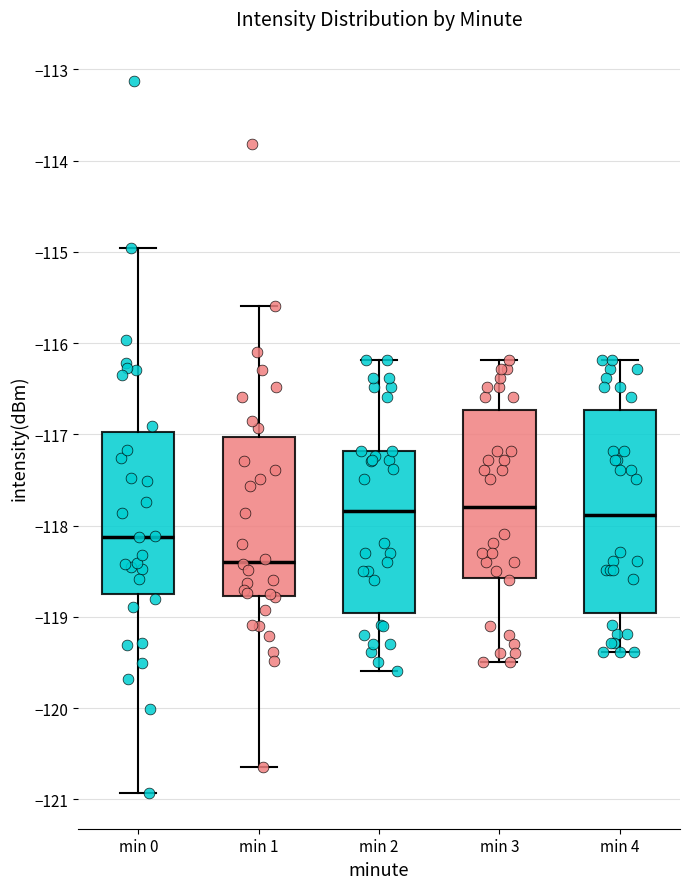

Reading left to right, read every box against the y-axis: the position of its median line, the range the box covers, and the ends of its whiskers. The values are not printed on the chart, so give them approximately, as read against the axis.

min 0: median -118.1, box -118.8 to -117.0, whiskers -120.9 to -115.0
min 1: median -118.4, box -118.8 to -117.0, whiskers -120.6 to -115.6
min 2: median -117.8, box -119.0 to -117.2, whiskers -119.6 to -116.2
min 3: median -117.8, box -118.6 to -116.7, whiskers -119.5 to -116.2
min 4: median -117.9, box -119.0 to -116.7, whiskers -119.4 to -116.2